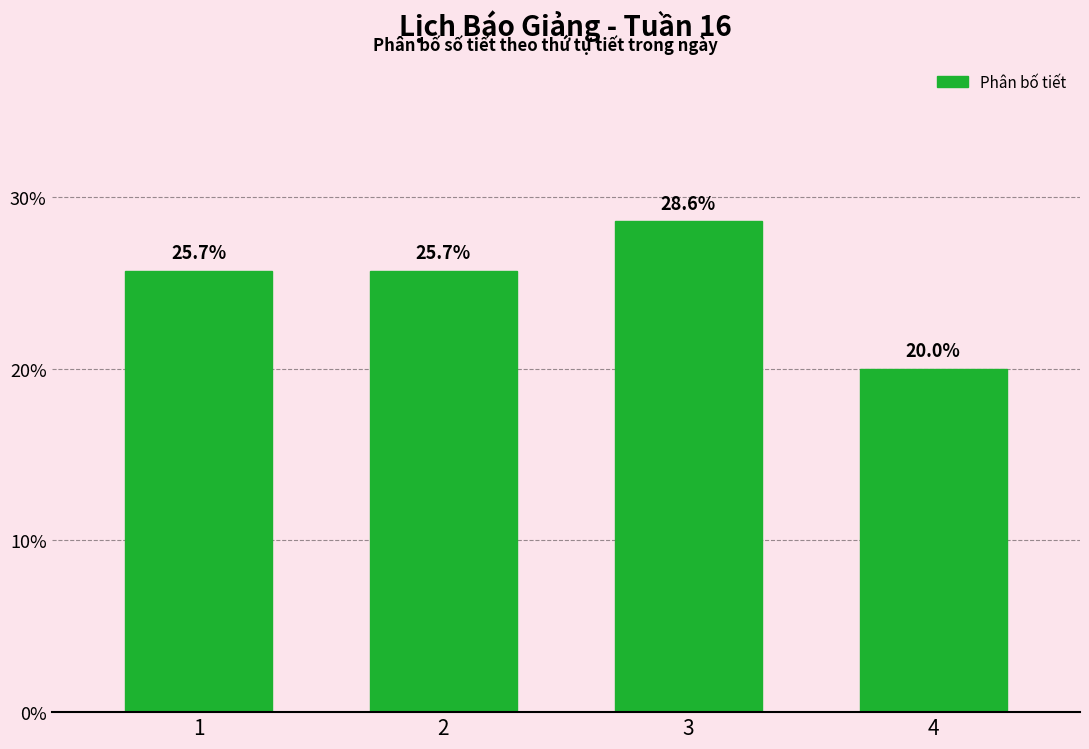

Reading left to right, extract all data points from this chart.

1=25.7	2=25.7	3=28.6	4=20.0